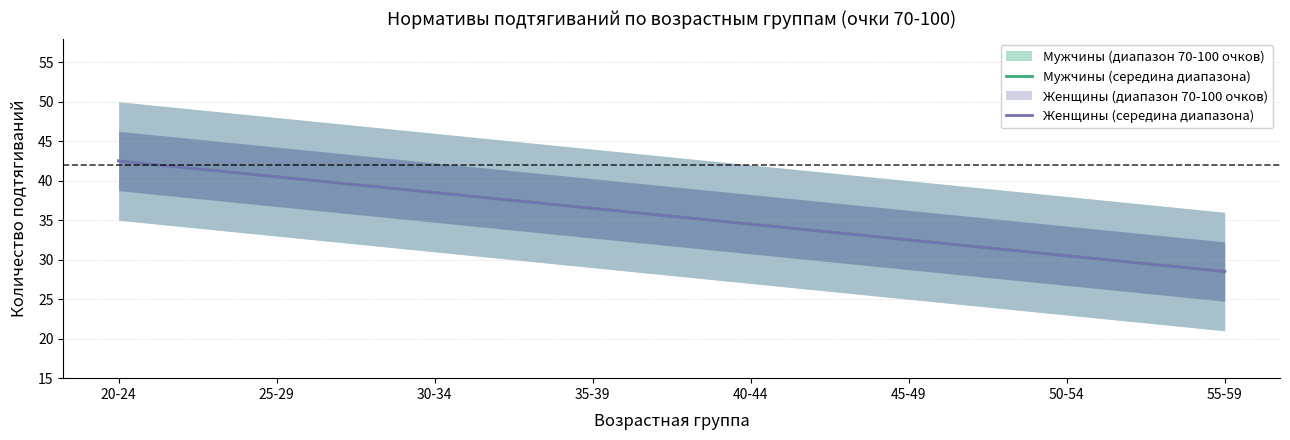

What is the value of the Мужчины (середина диапазона) point at the 1st from the left?

42.5